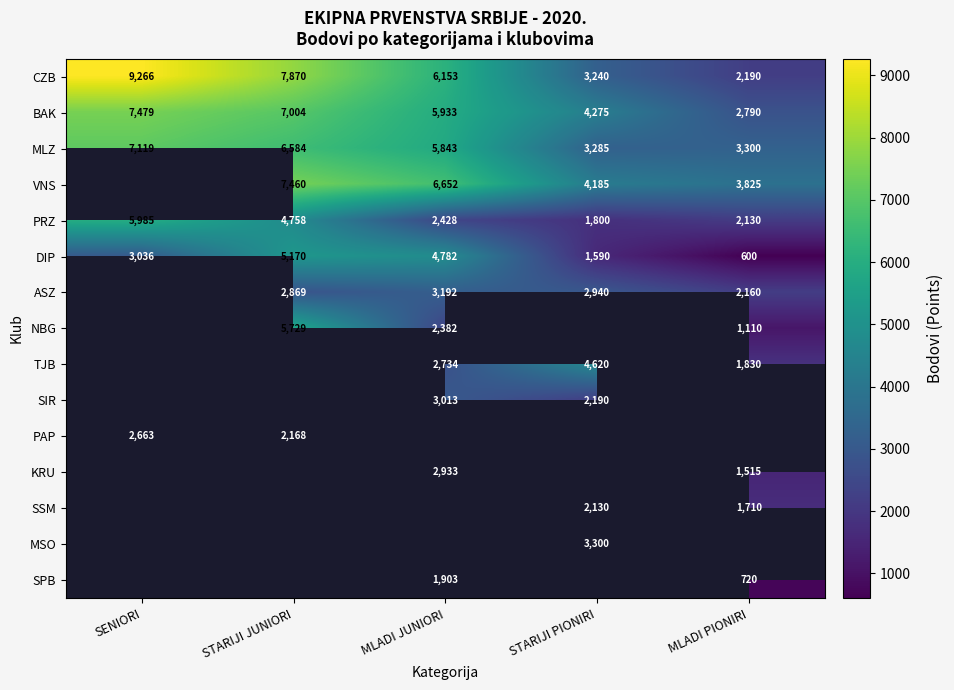

Between STARIJI PIONIRI and MLADI JUNIORI, which is larger?

MLADI JUNIORI